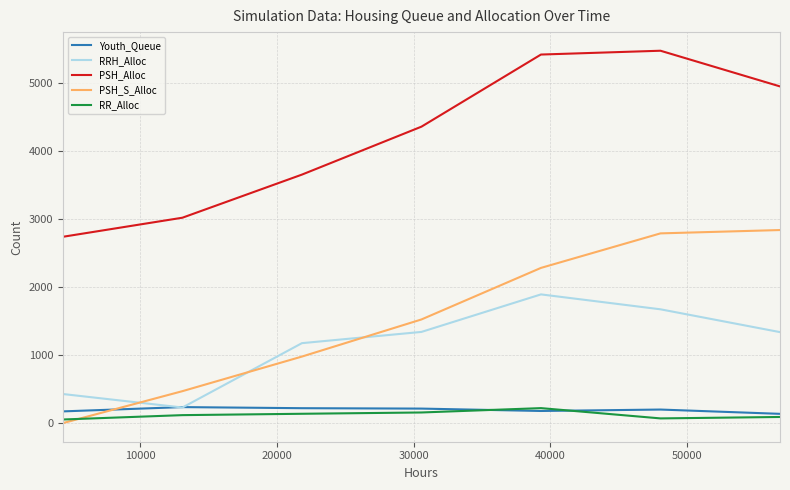

Which series has the widest spread of values?

PSH_S_Alloc